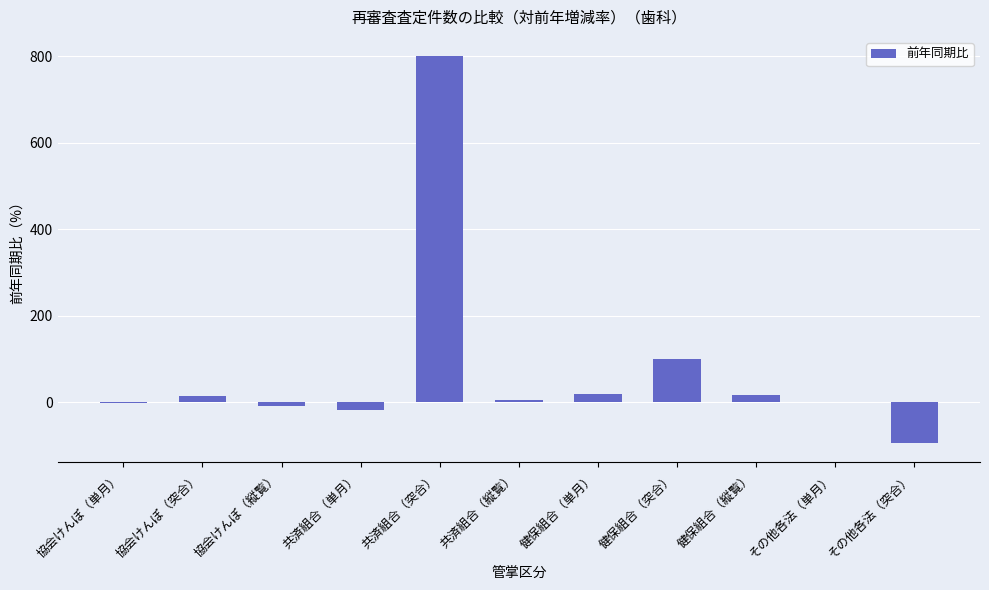

What is the sum of all values?

835.6